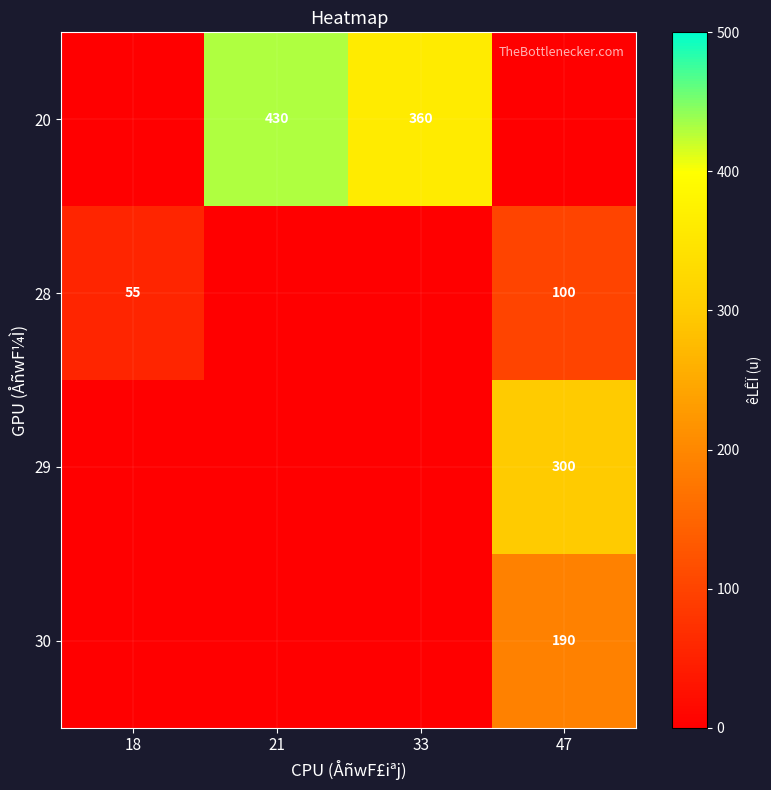

Is it true that 30 equals 310 at 47?

False